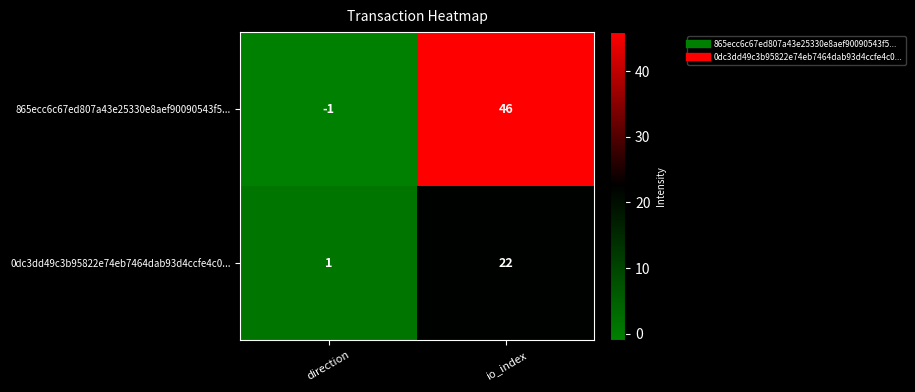

True or false: 865ecc6c67ed807a43e25330e8aef90090543f5... has a value of -1 at direction.

True